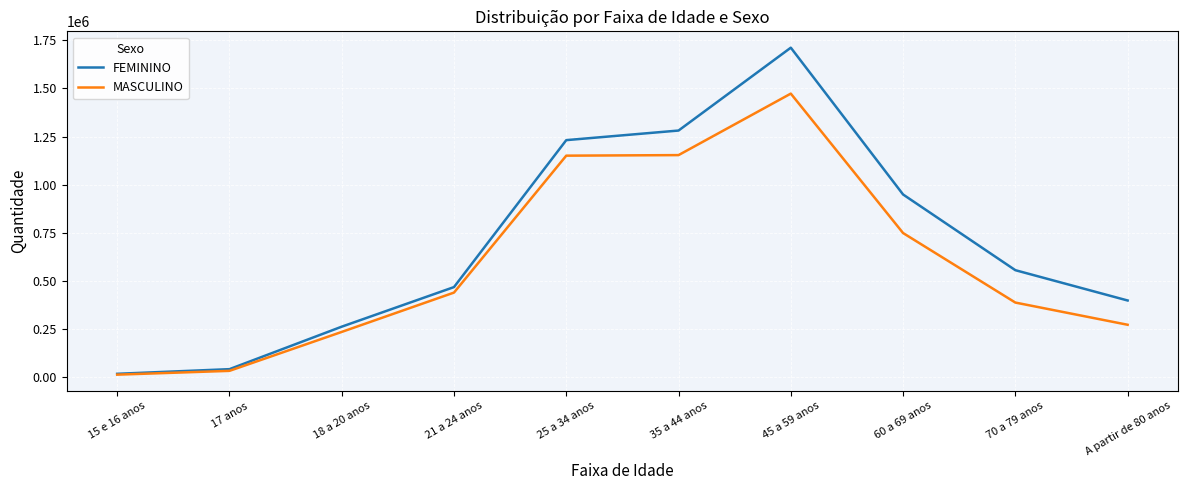

What is the difference between the highest and lowest values at 18 a 20 anos?

27309